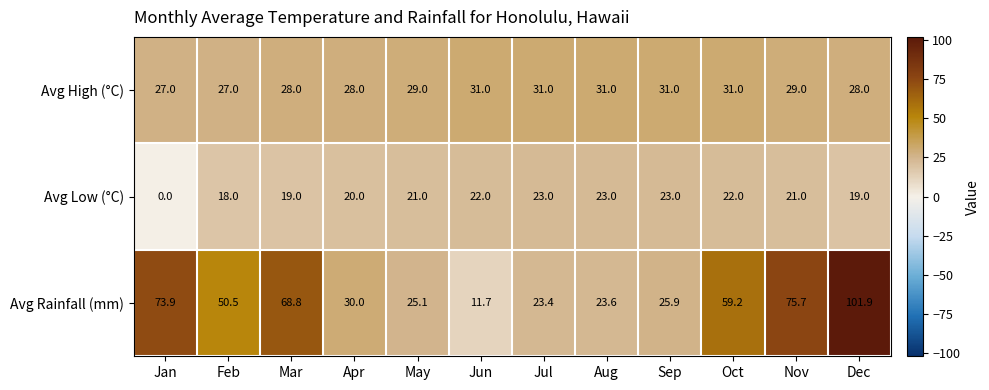

Which category has the lowest value across all series?

Jan